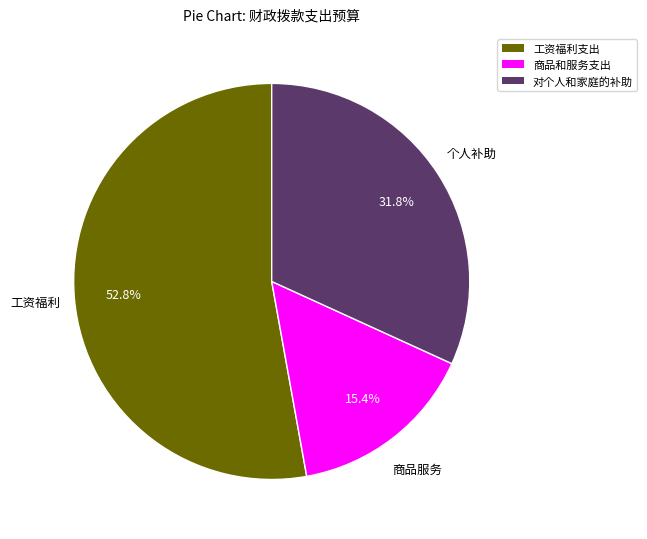

Which category has the smallest portion of the pie?

商品和服务支出